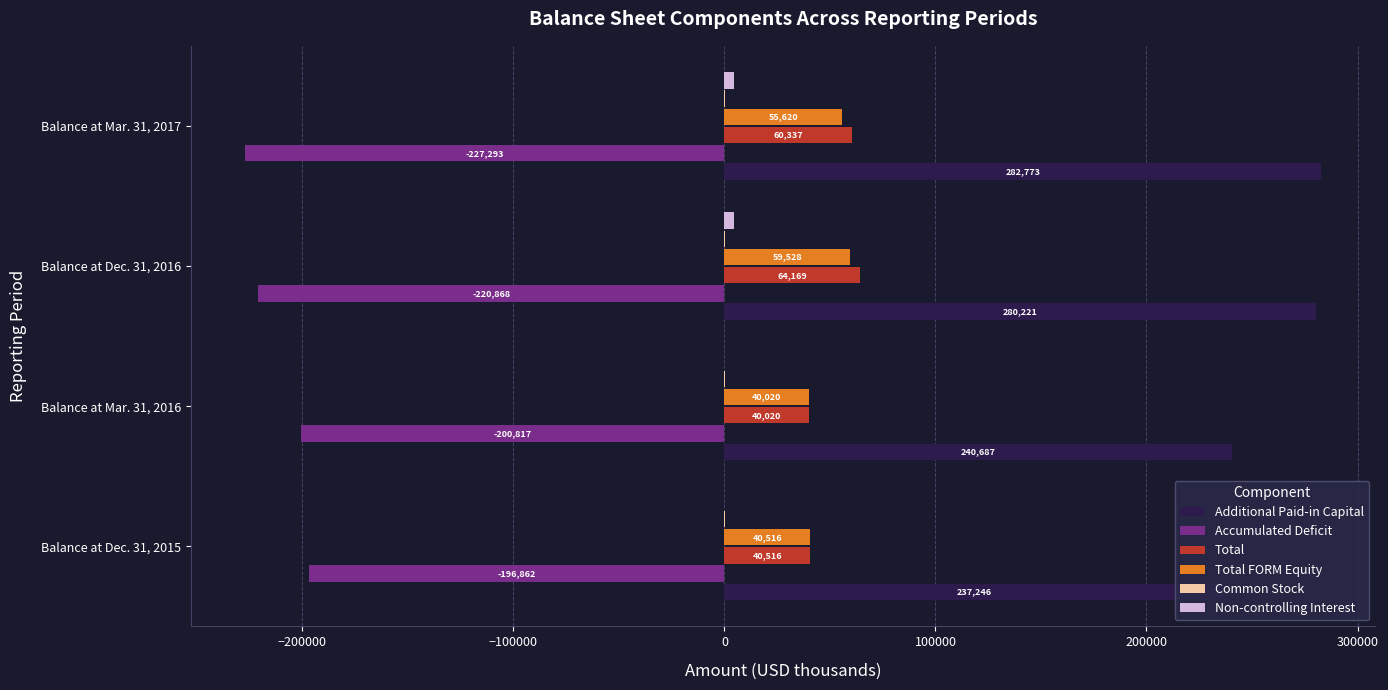

Which series has the largest total across all categories?

Additional Paid-in Capital